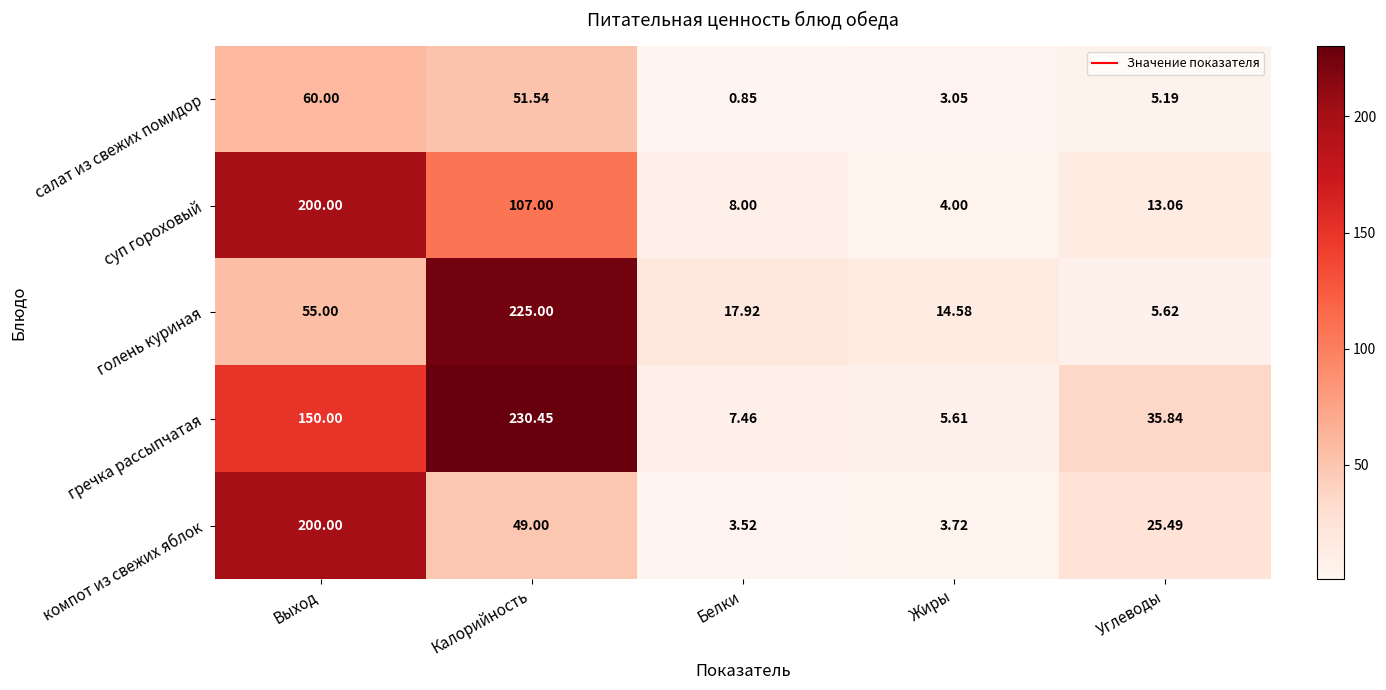

Which series has the largest total across all categories?

гречка рассыпчатая